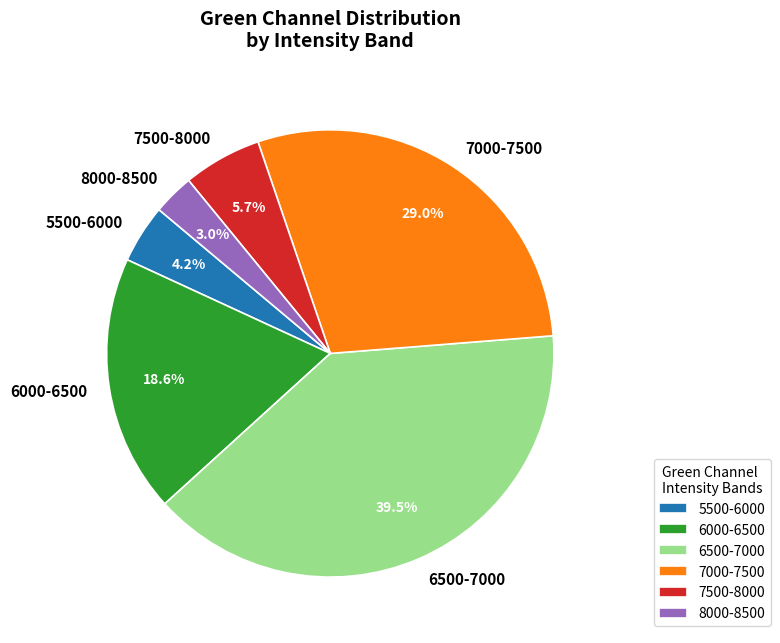

How many segments does this pie chart have?

6